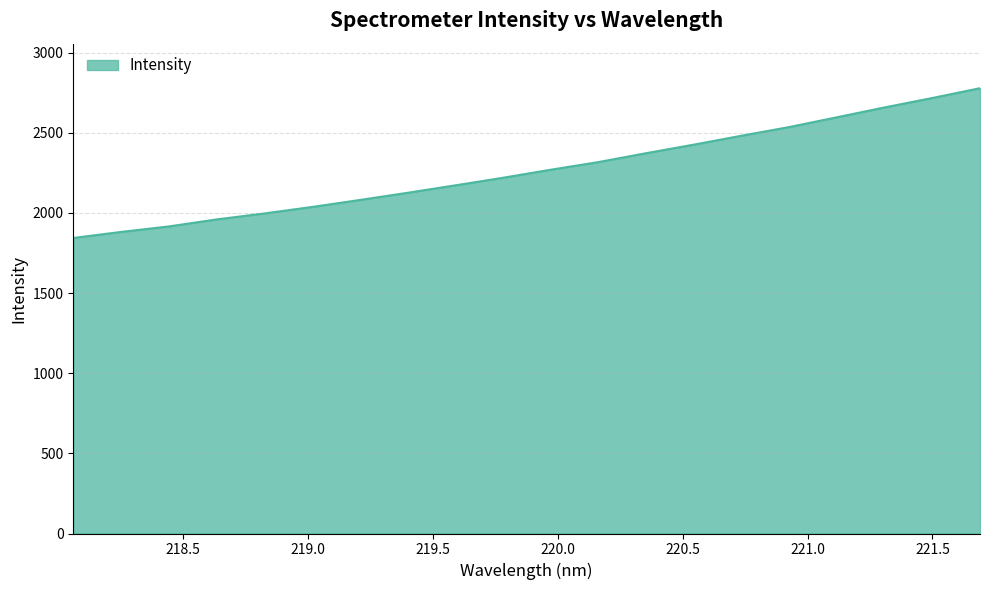

What is the difference between the maximum and minimum values?

934.6